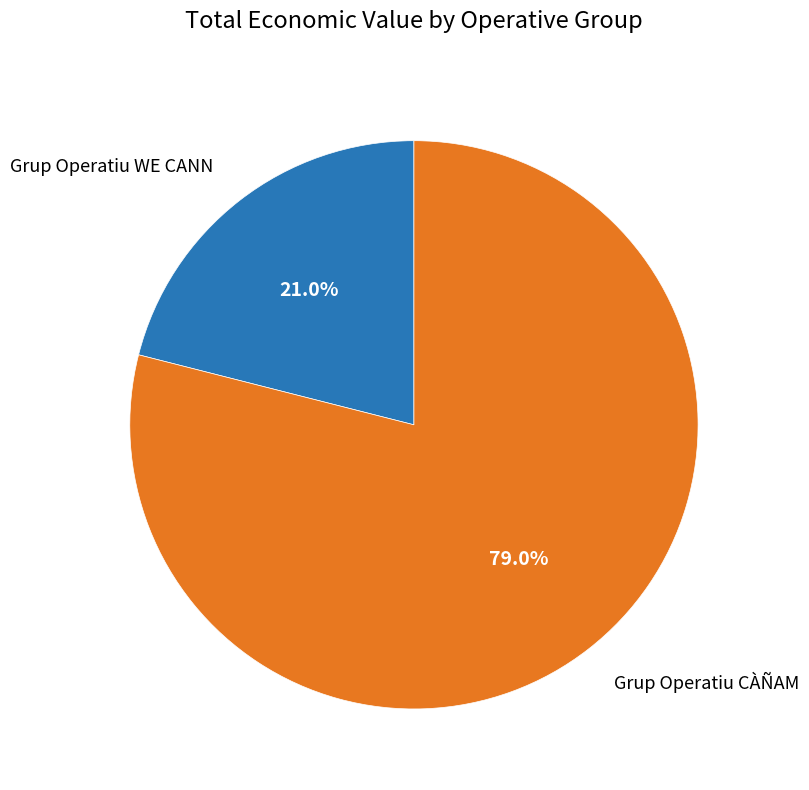

To the nearest percent, what portion does Grup Operatiu WE CANN represent?

21%